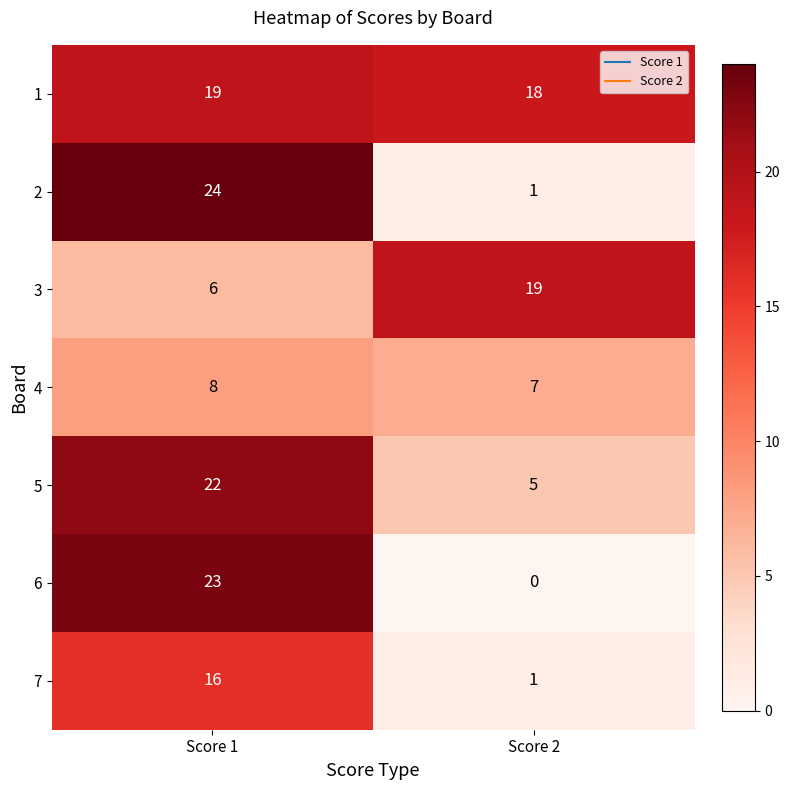

At which category is the sum across all series the highest?

Score 1